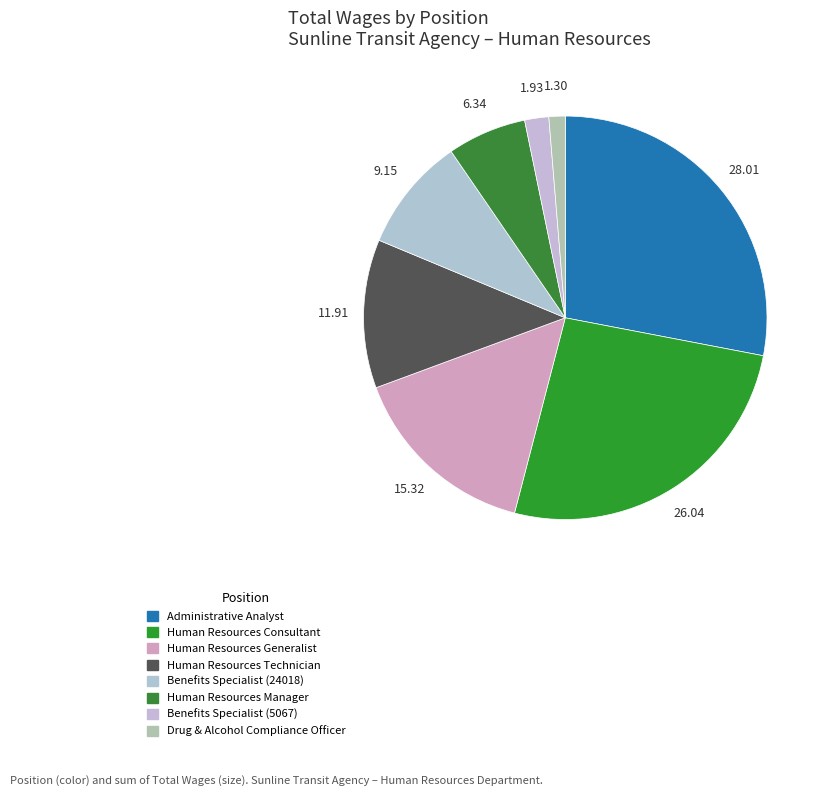

How many segments does this pie chart have?

8